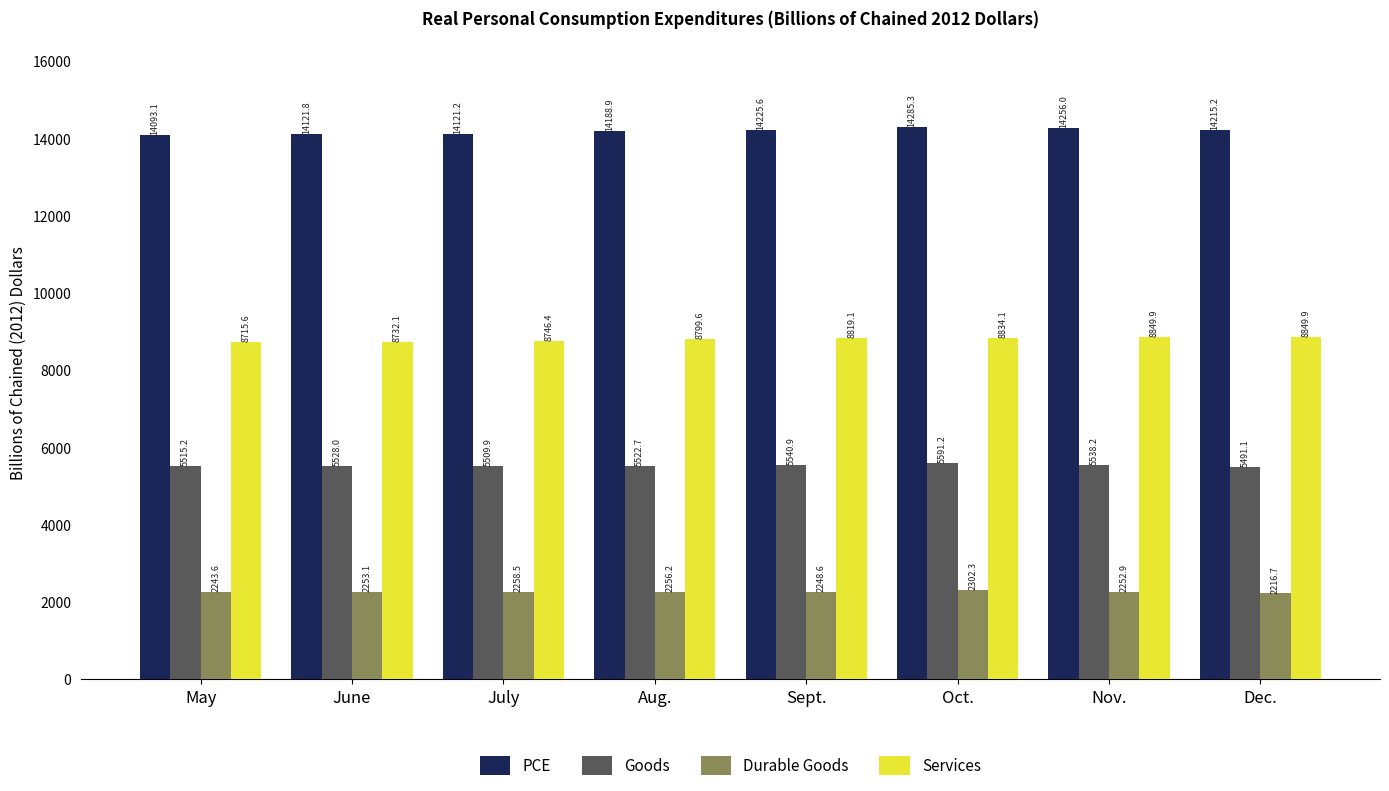

True or false: PCE has a value of 4407.3 at Oct..

False